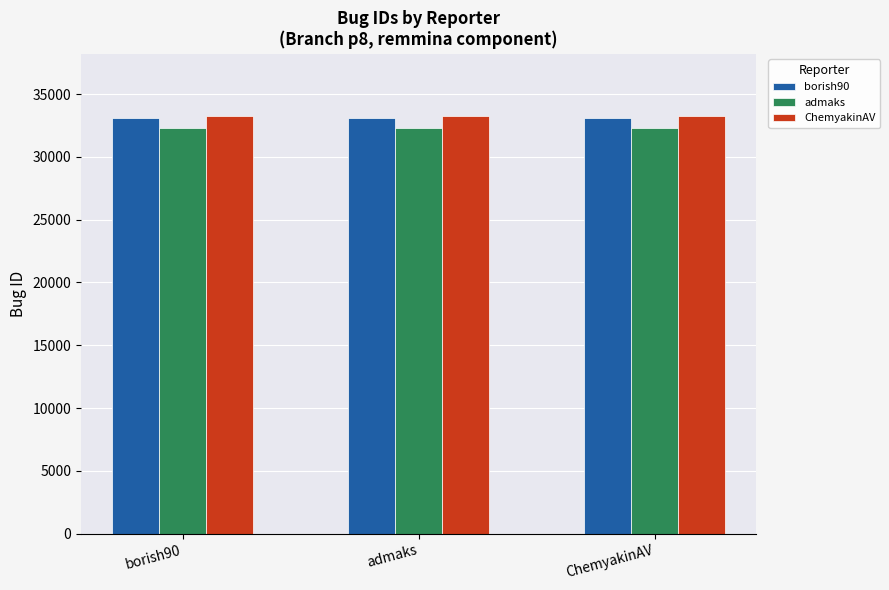

Is it true that admaks equals 32325 at admaks?

True